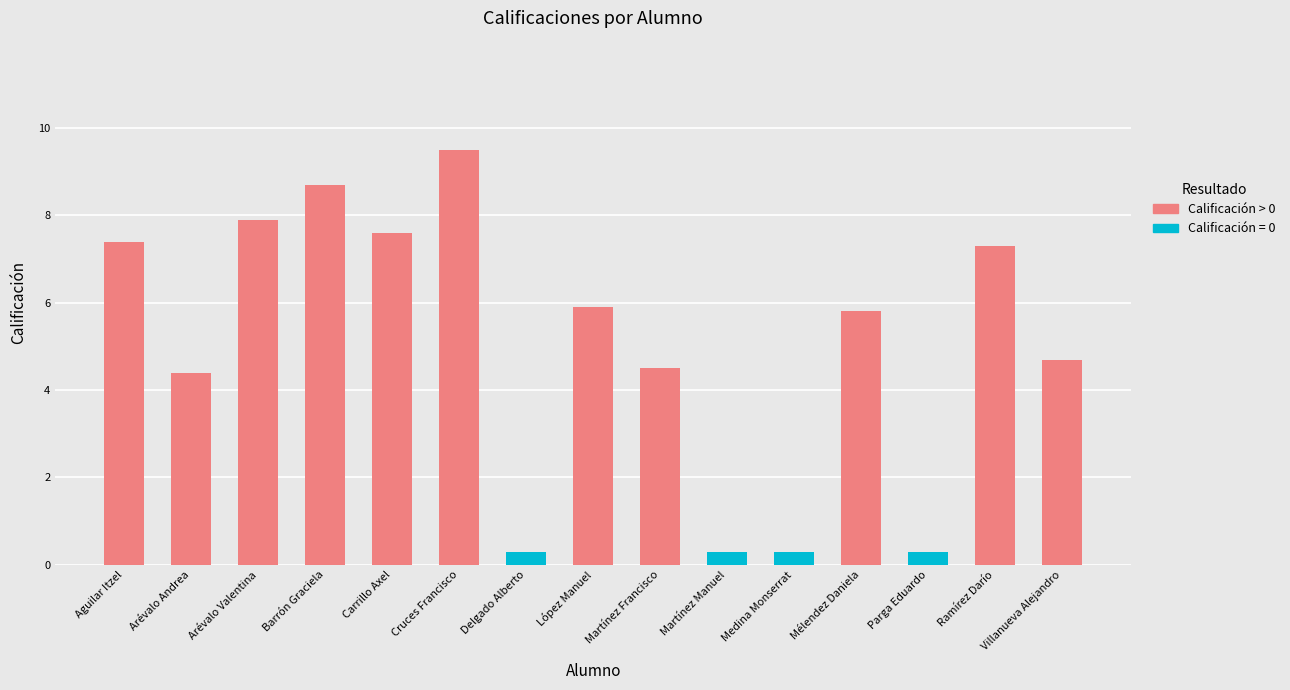

What is the label of the 7th bar from the right?

Carrillo Axel